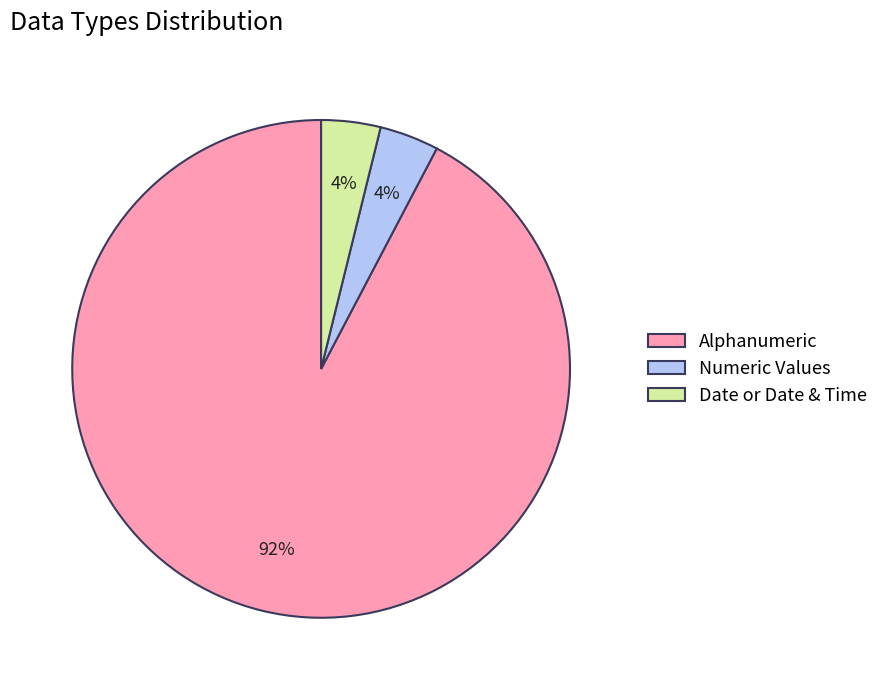

To the nearest percent, what percentage of the pie is Date or Date & Time?

4%